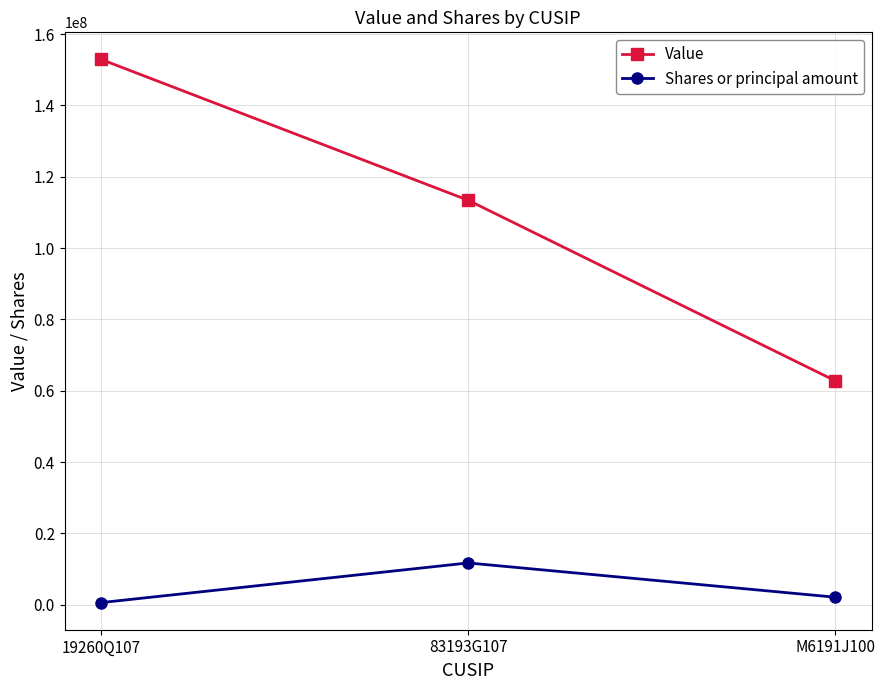

Reading left to right, transcribe all the data shown in this chart.

Value: 19260Q107=152880000	83193G107=113403000	M6191J100=62826000
Shares or principal amount: 19260Q107=605778	83193G107=11715137	M6191J100=2115352